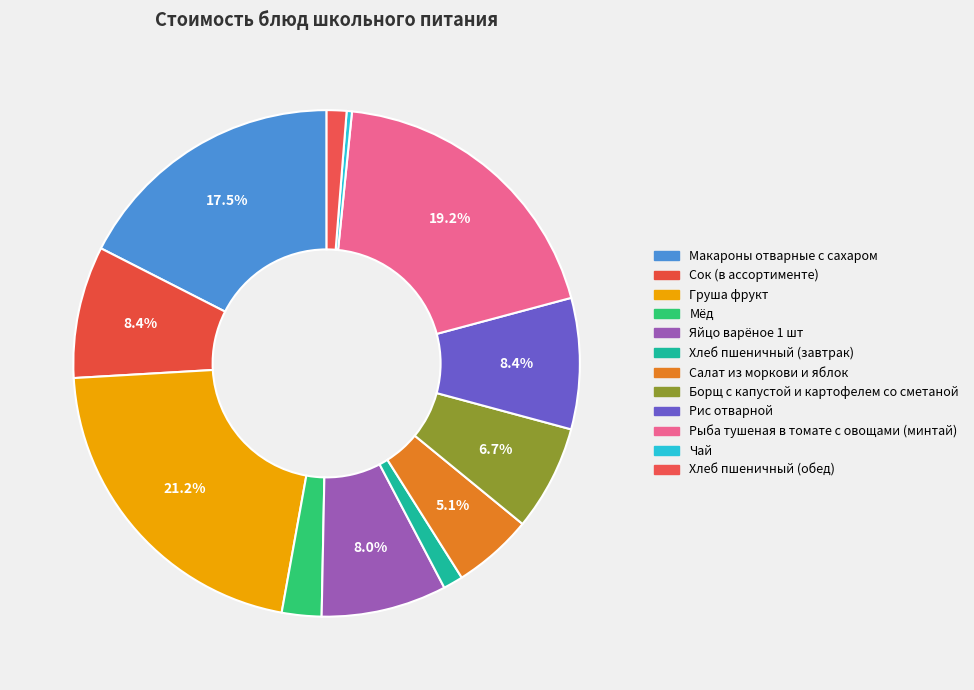

Is Груша фрукт the majority of the pie?

No